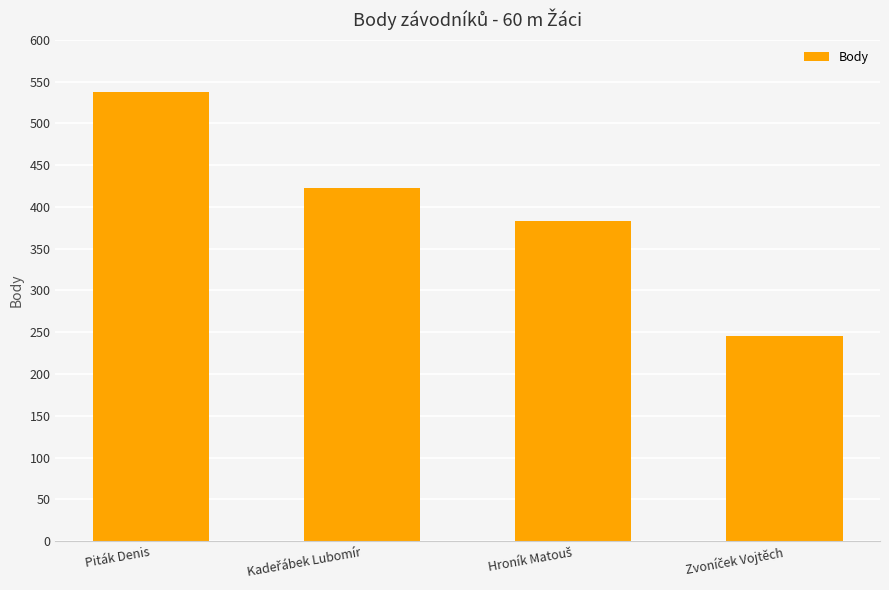

What is the average value?

397